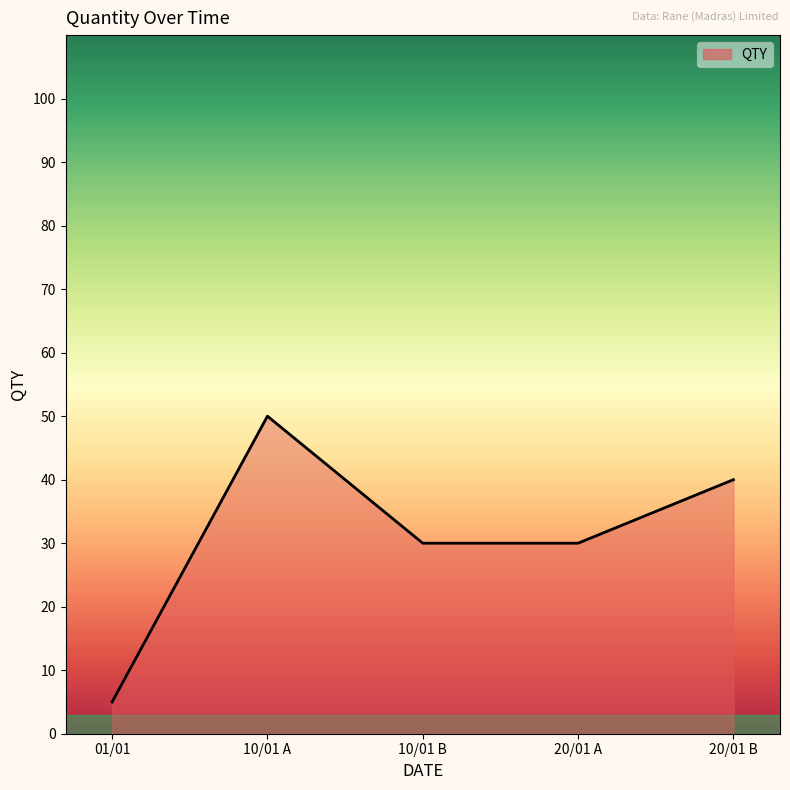

True or false: there are more than 2 points higher than both neighbors.

False